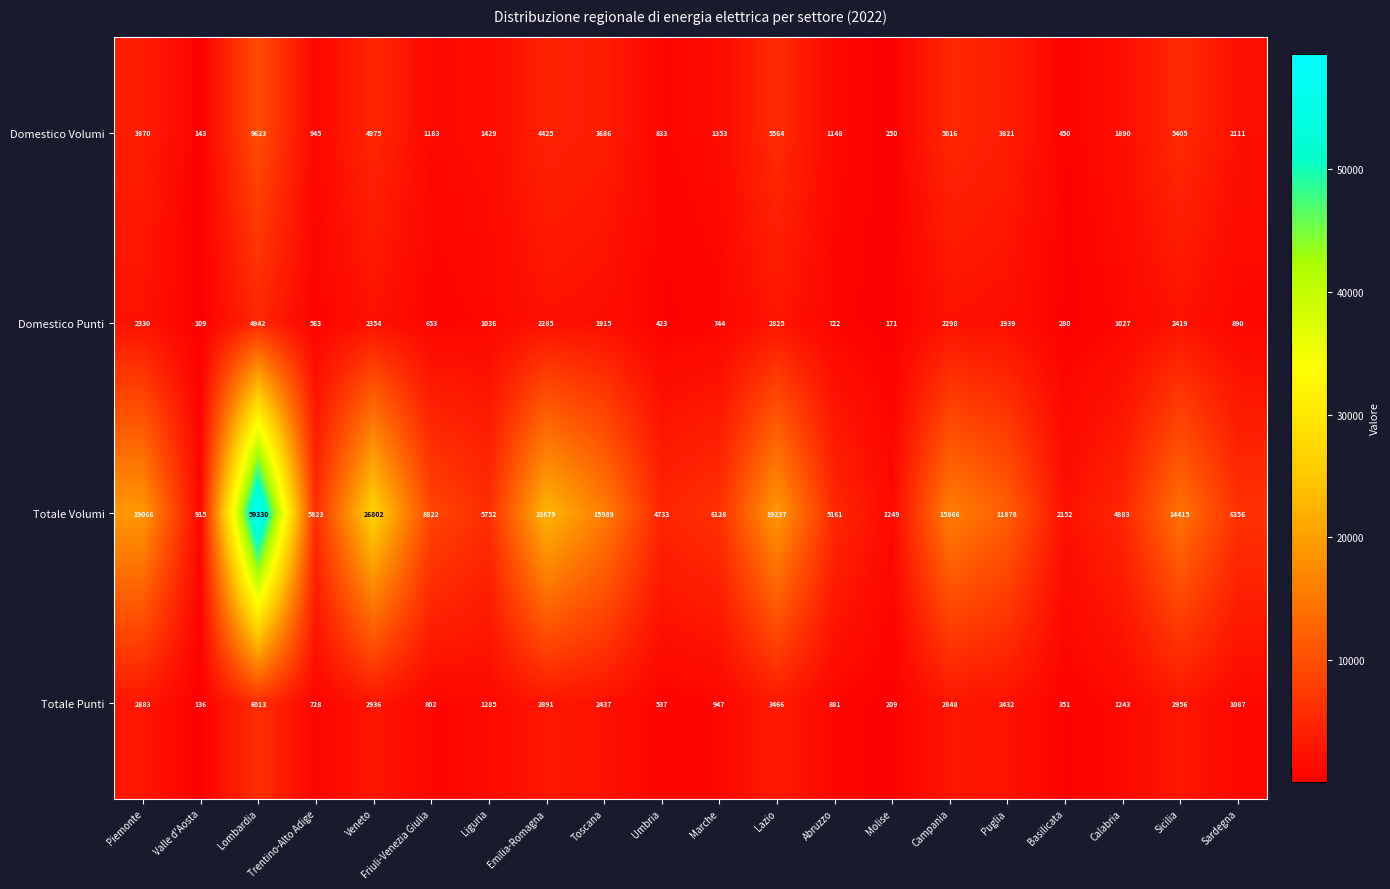

At which label does Totale Punti reach its minimum?

Valle d'Aosta